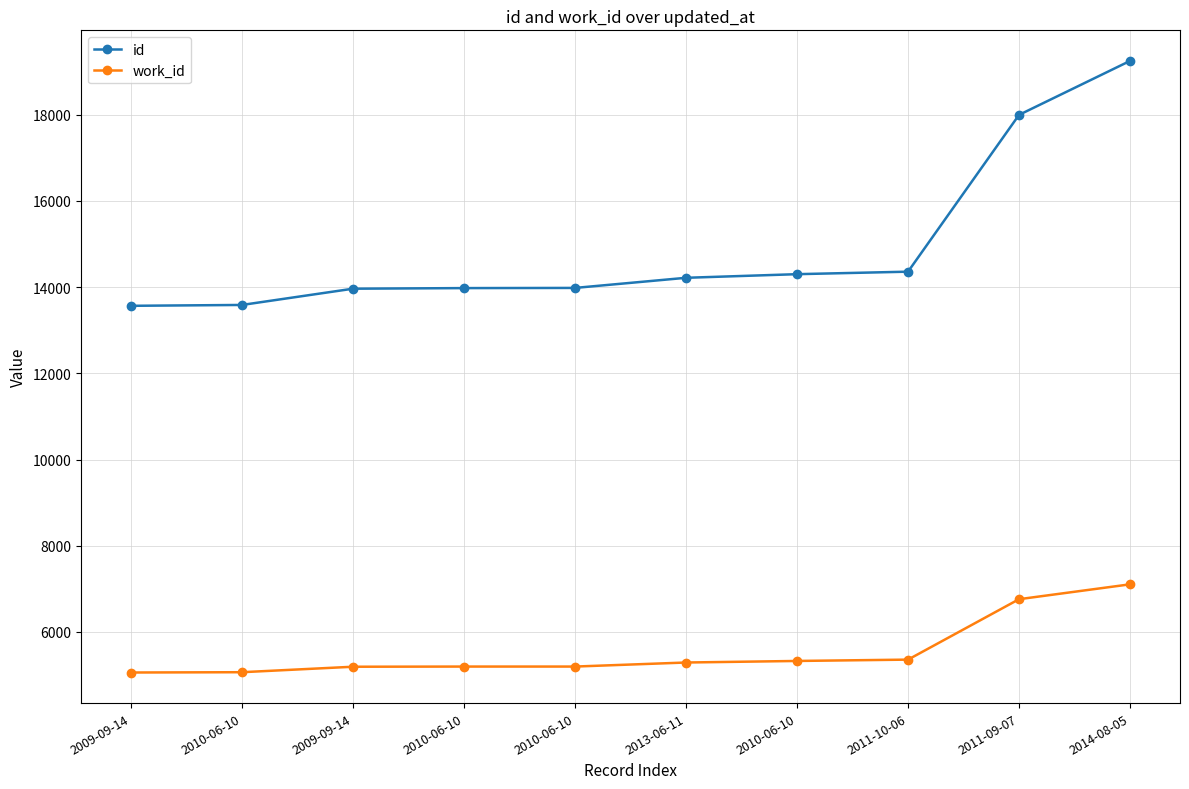

The value of work_id at 2013-06-11 is 3165. True or false?

False